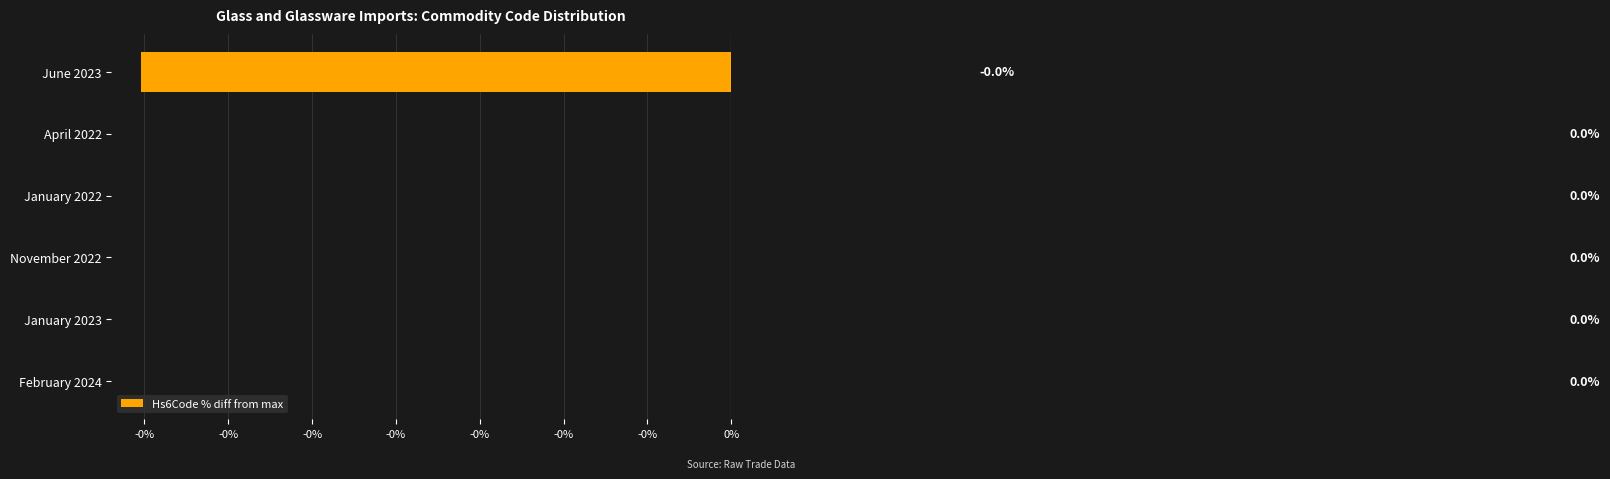

How many data points are less than 0?

1